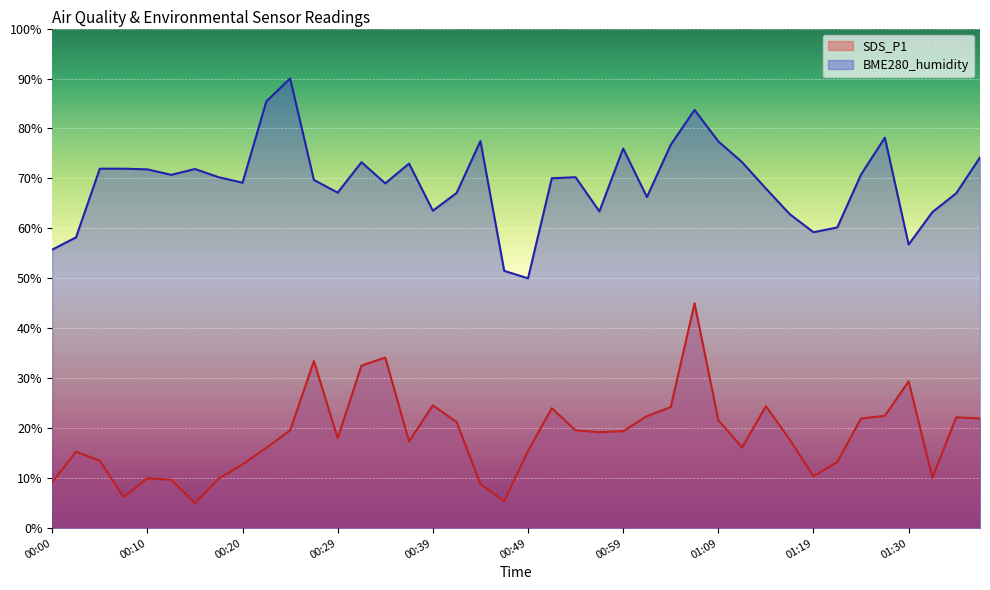

List the series in order of their peak value, lowest first.

SDS_P1, BME280_humidity